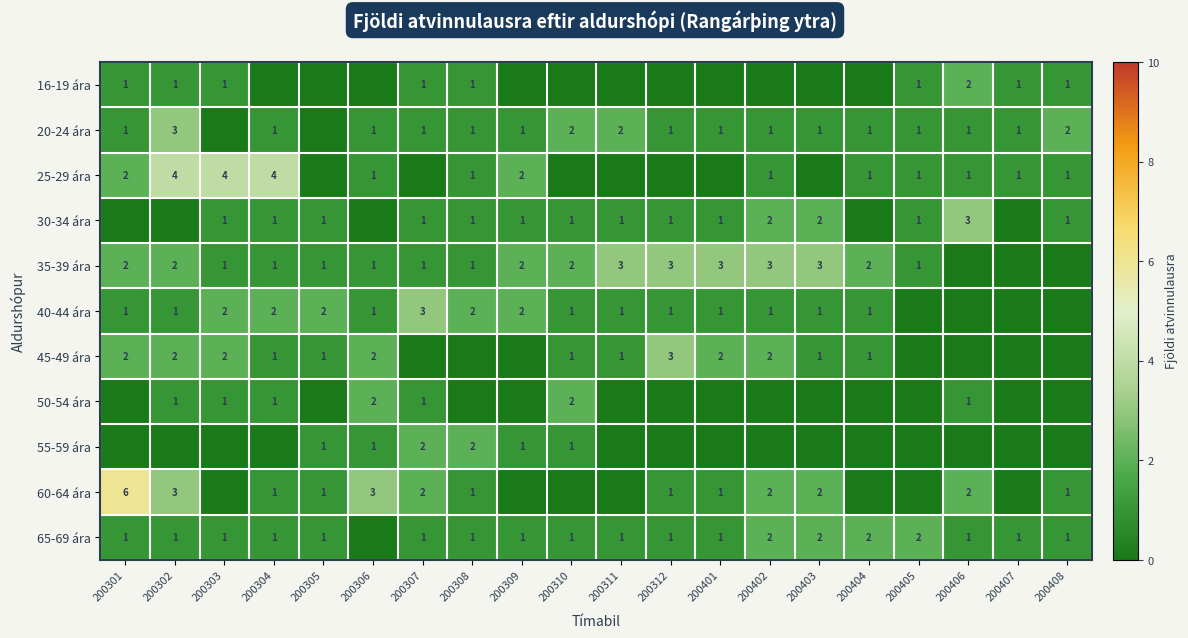

The value of 30-34 ára at 200308 is 1. True or false?

True